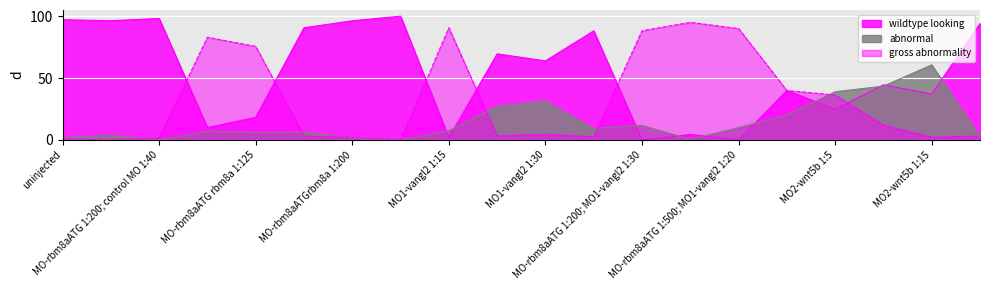

What is the difference between the highest and lowest values at MO-rbm8aATG 1:200; control MO 1:40?

98.1